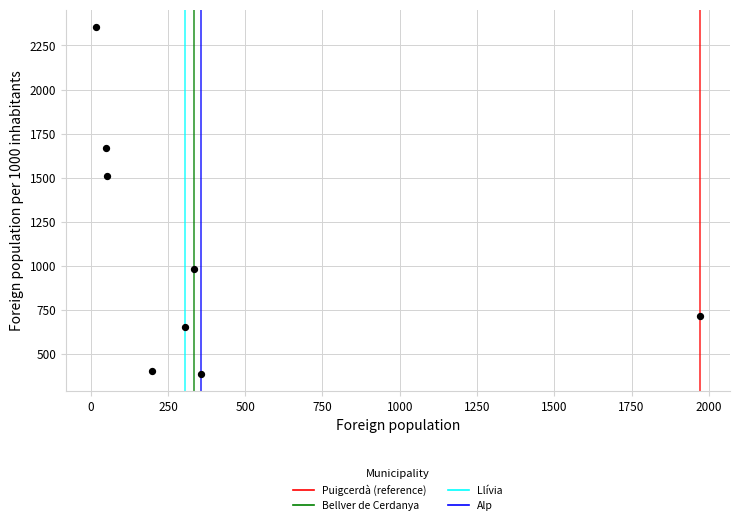

What is the average Y value?

1086